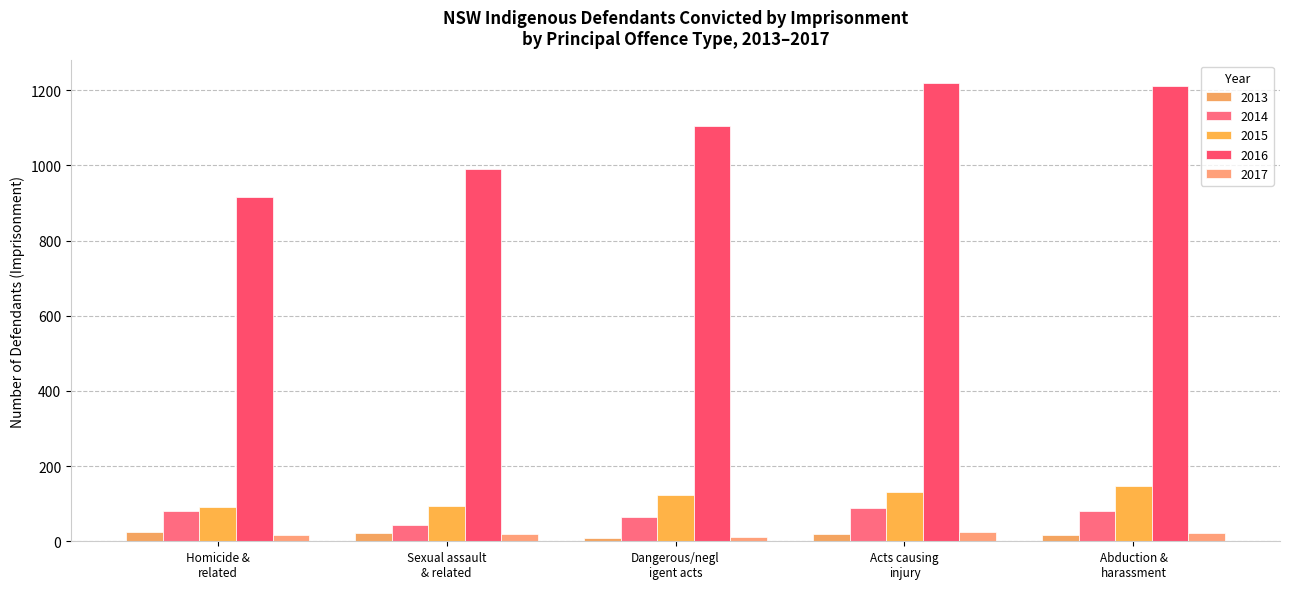

Are the bars grouped side by side (vs. stacked)?

Yes